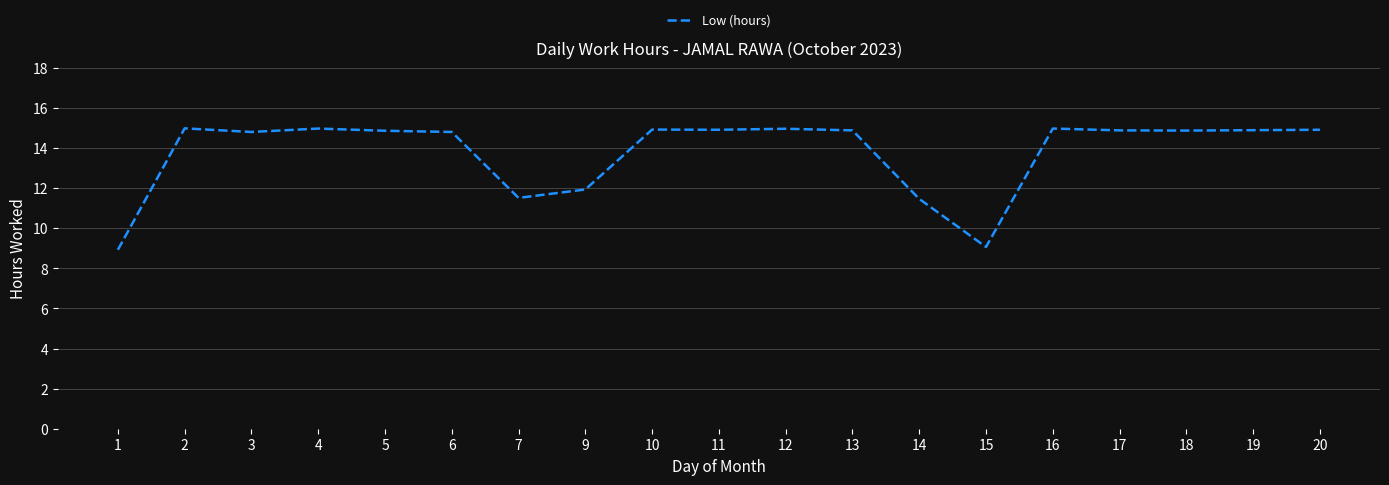

How many categories are shown in the chart?

19